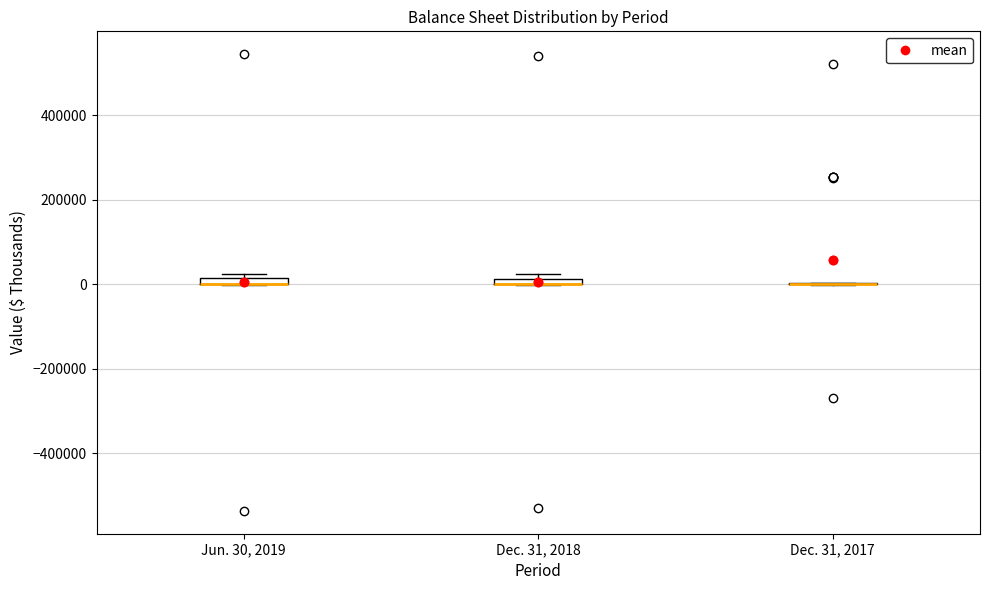

Where is the lower edge of the box for Dec. 31, 2018 on the y-axis? The values are not printed on the chart, so give them approximately, as read against the axis.

0